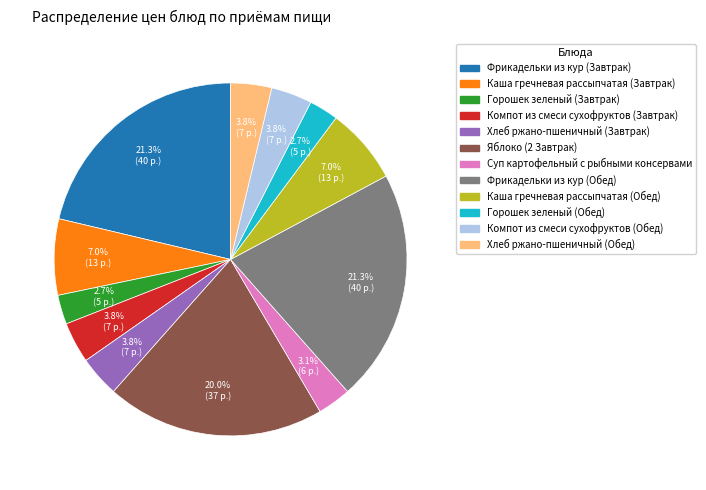

Approximately how many times larger is the value at Яблоко (2 Завтрак) compared to Компот из смеси сухофруктов (Завтрак)?

5.3